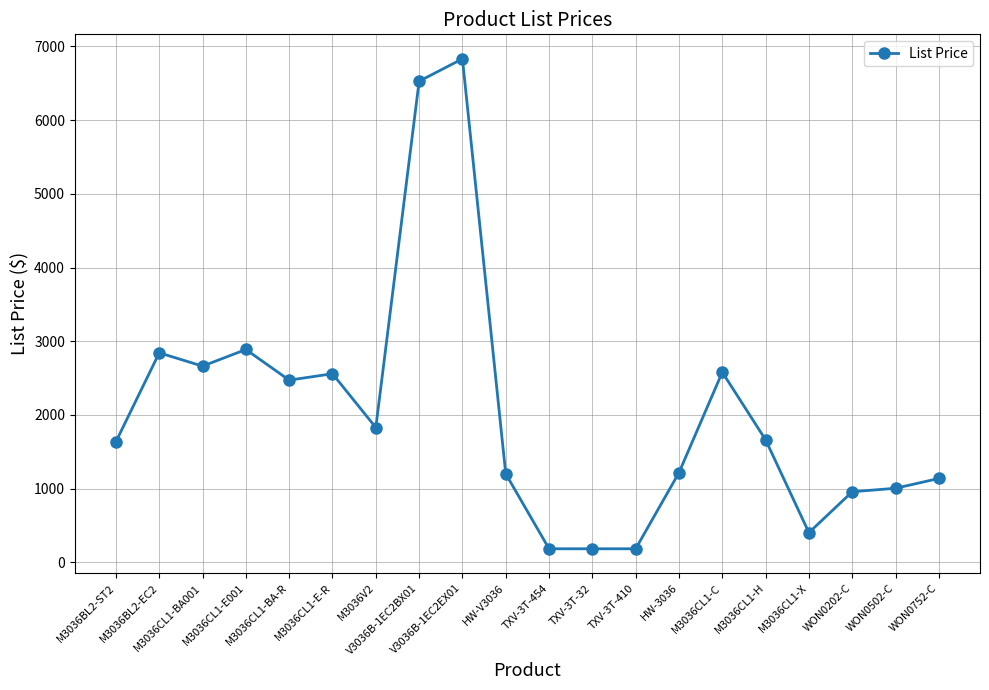

How many categories are shown in the chart?

20